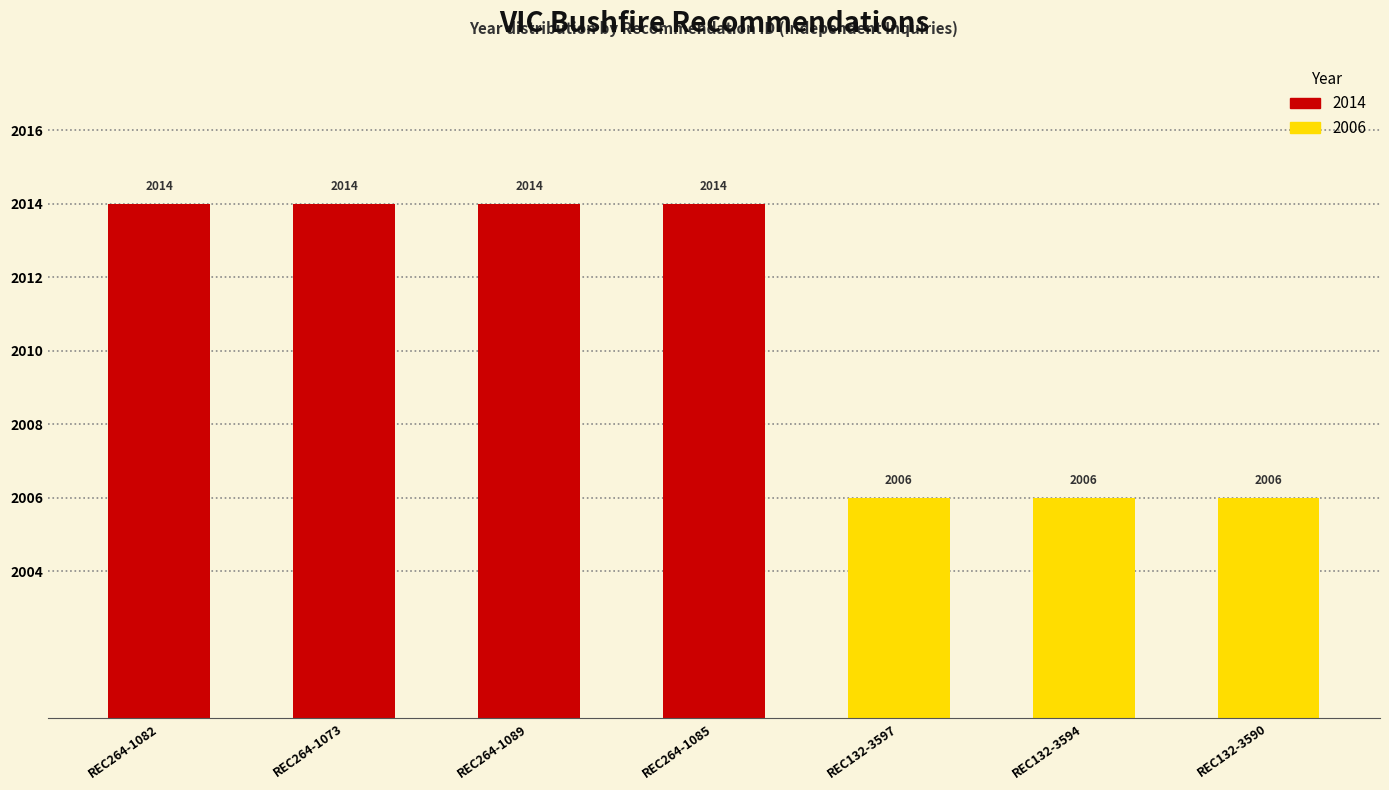

The value at REC132-3590 is 2757. True or false?

False